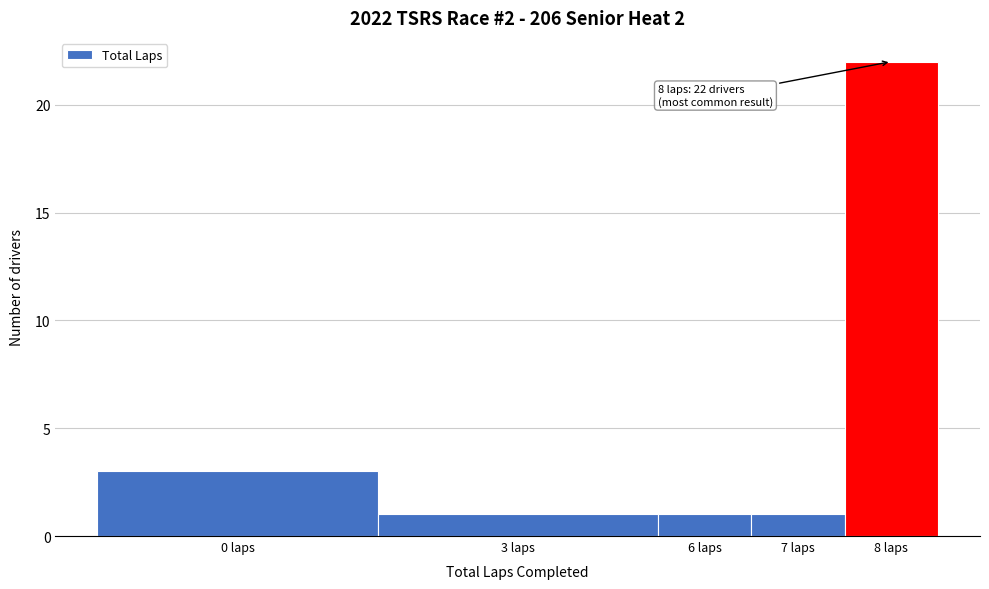

Reading left to right, extract all data points from this chart.

0 laps=3	3 laps=1	6 laps=1	7 laps=1	8 laps=22